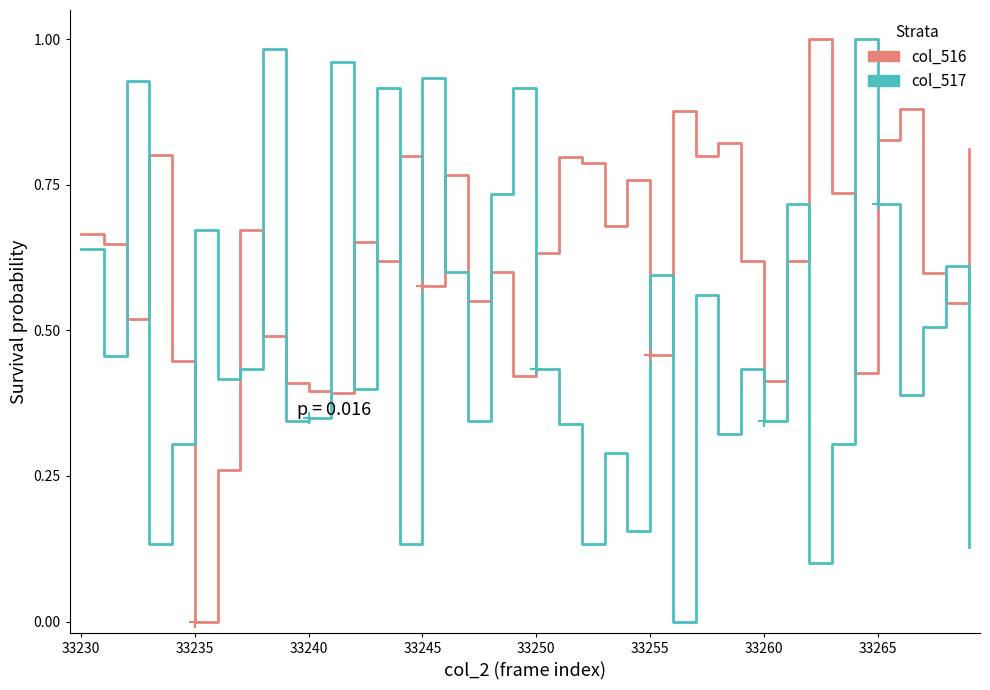

Which series ends up on top after the final intersection of col_516 and col_517?

col_516